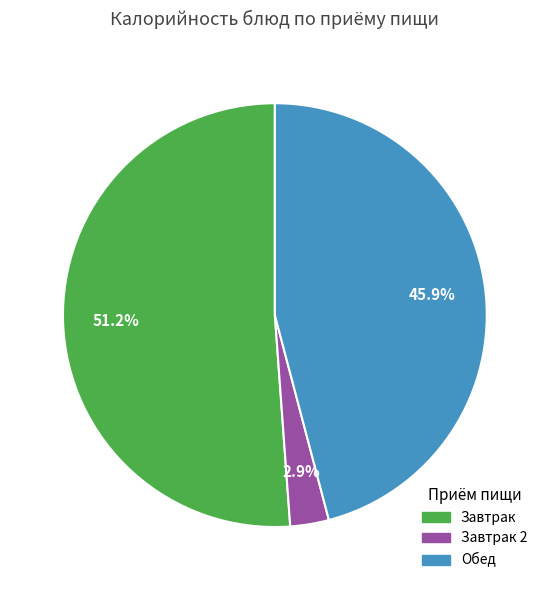

Is there a majority slice in this chart?

Yes